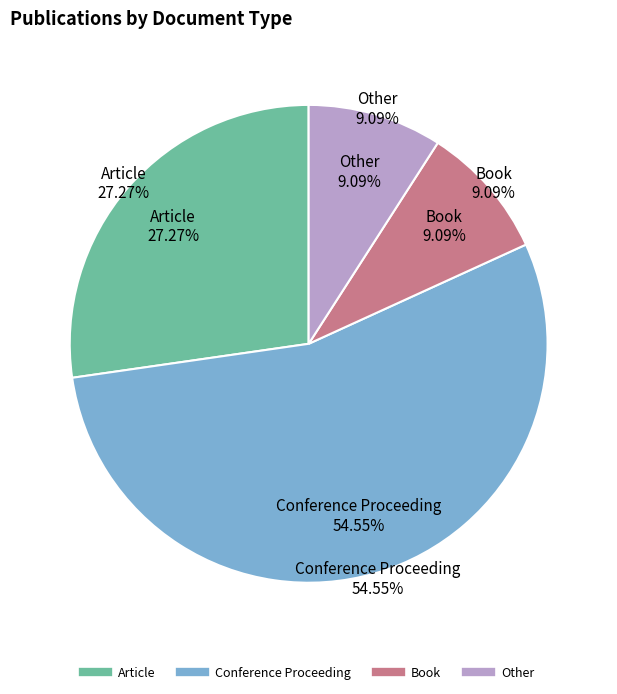

The Book slice represents 9% of the pie. True or false?

True